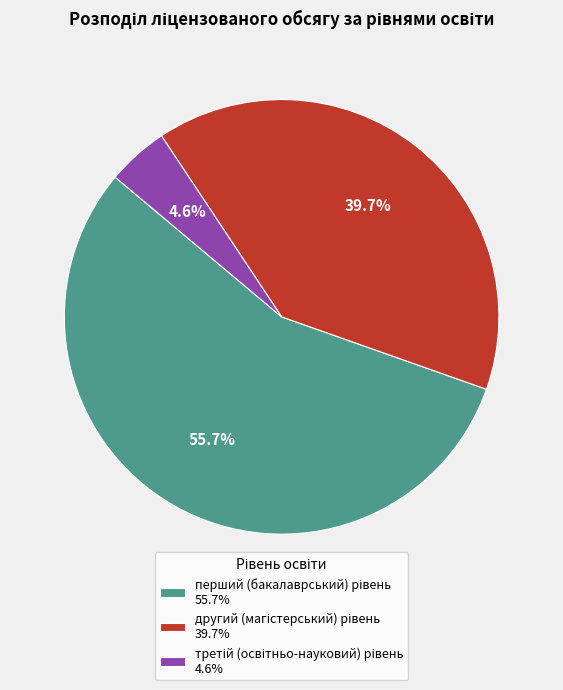

Is there a majority slice in this chart?

Yes